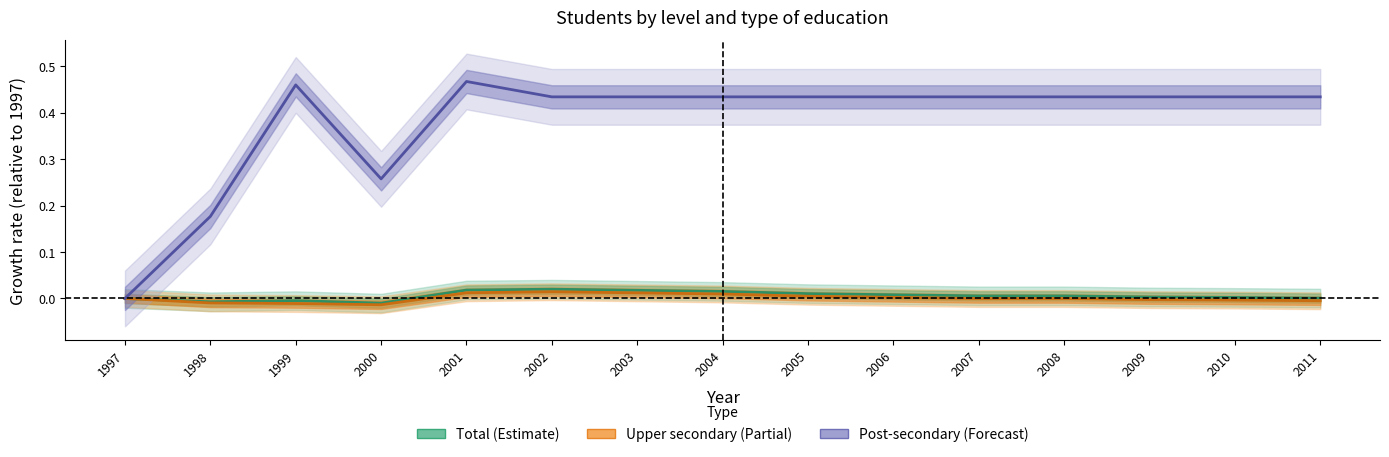

At which label does Post-secondary reach its minimum?

1997